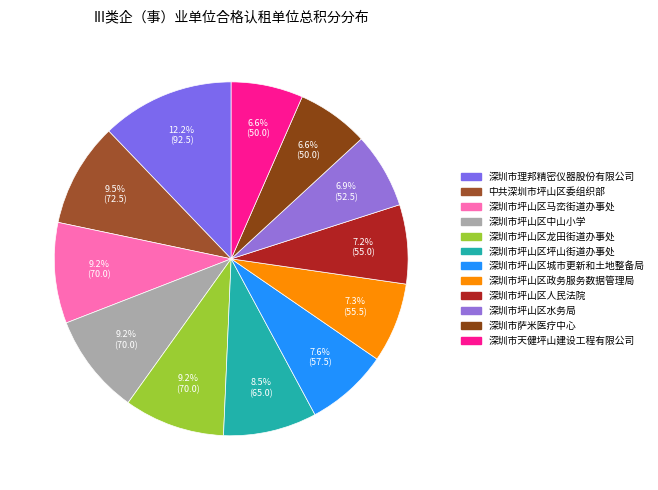

Is it true that 深圳市坪山区龙田街道办事处 is 9% of the pie?

True